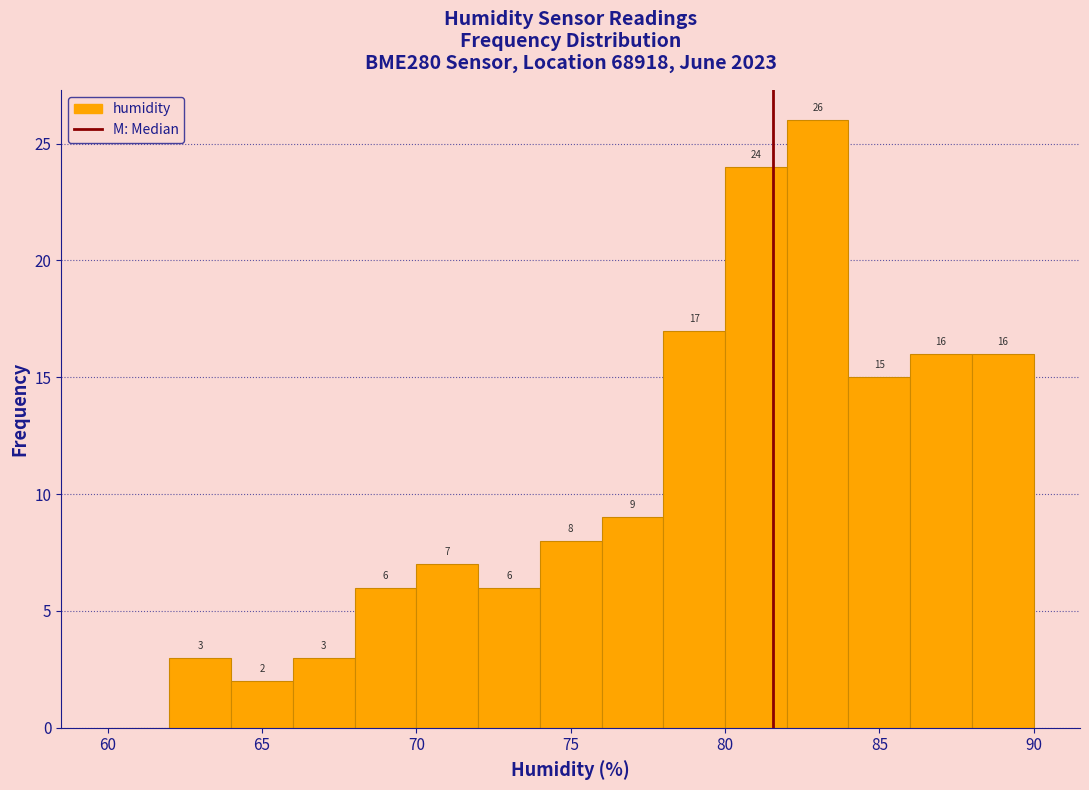

Which range on the x-axis has the tallest bar?

82 to 84